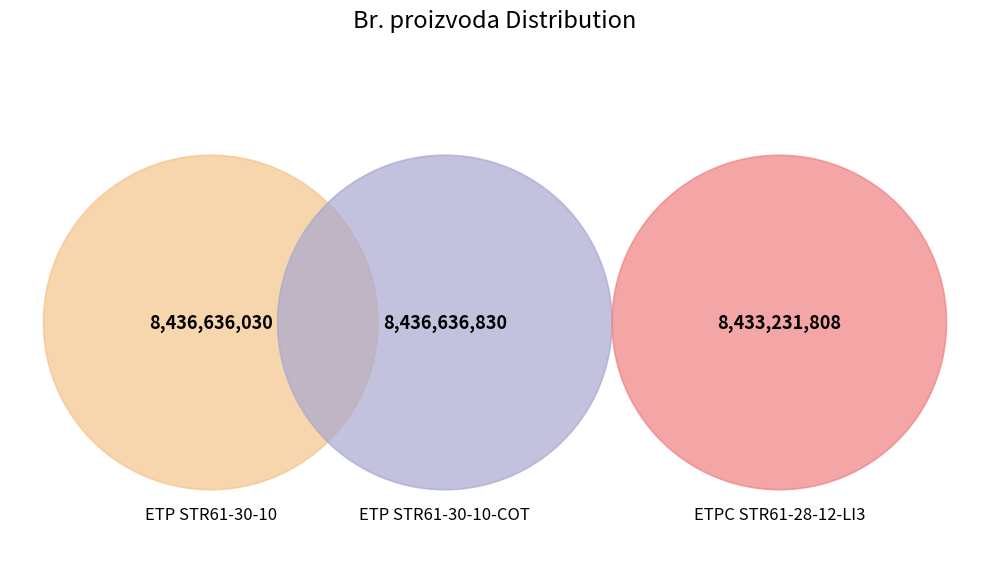

Which category has the biggest portion of the pie?

ETP STR61-30-10-COT